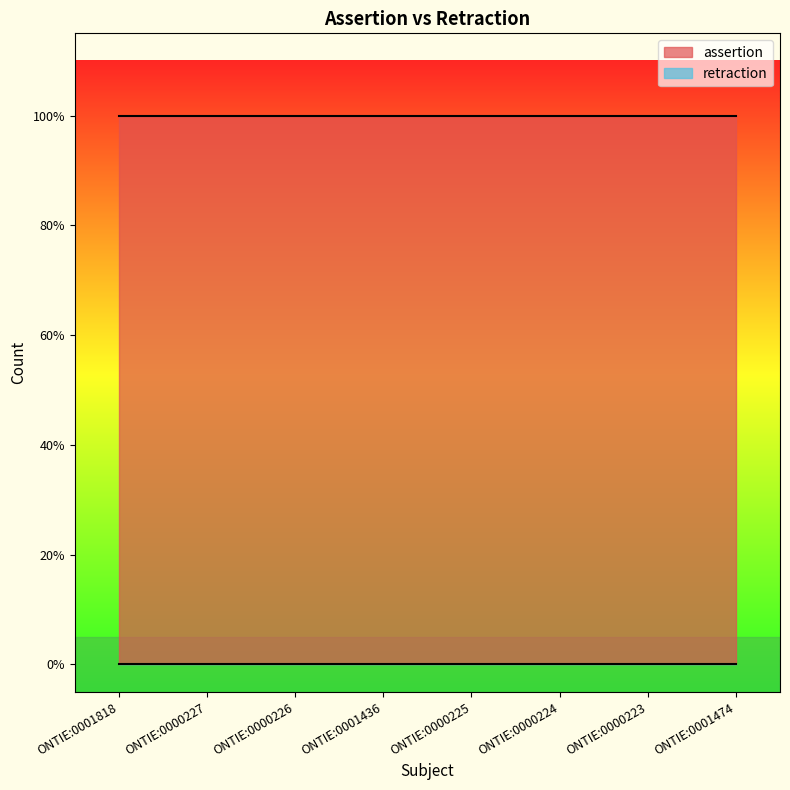

True or false: retraction has more than 1 points higher than both neighbors.

False